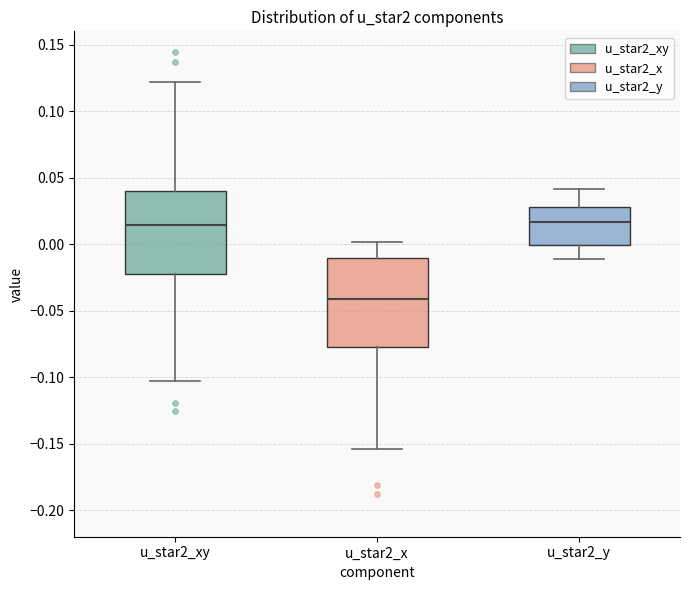

Reading left to right, read every box against the y-axis: the position of its median line, the range the box covers, and the ends of its whiskers. The values are not printed on the chart, so give them approximately, as read against the axis.

u_star2_xy: median 0.015, box -0.020 to 0.040, whiskers -0.105 to 0.120
u_star2_x: median -0.040, box -0.075 to -0.010, whiskers -0.155 to 0.000
u_star2_y: median 0.015, box 0.000 to 0.030, whiskers -0.010 to 0.040